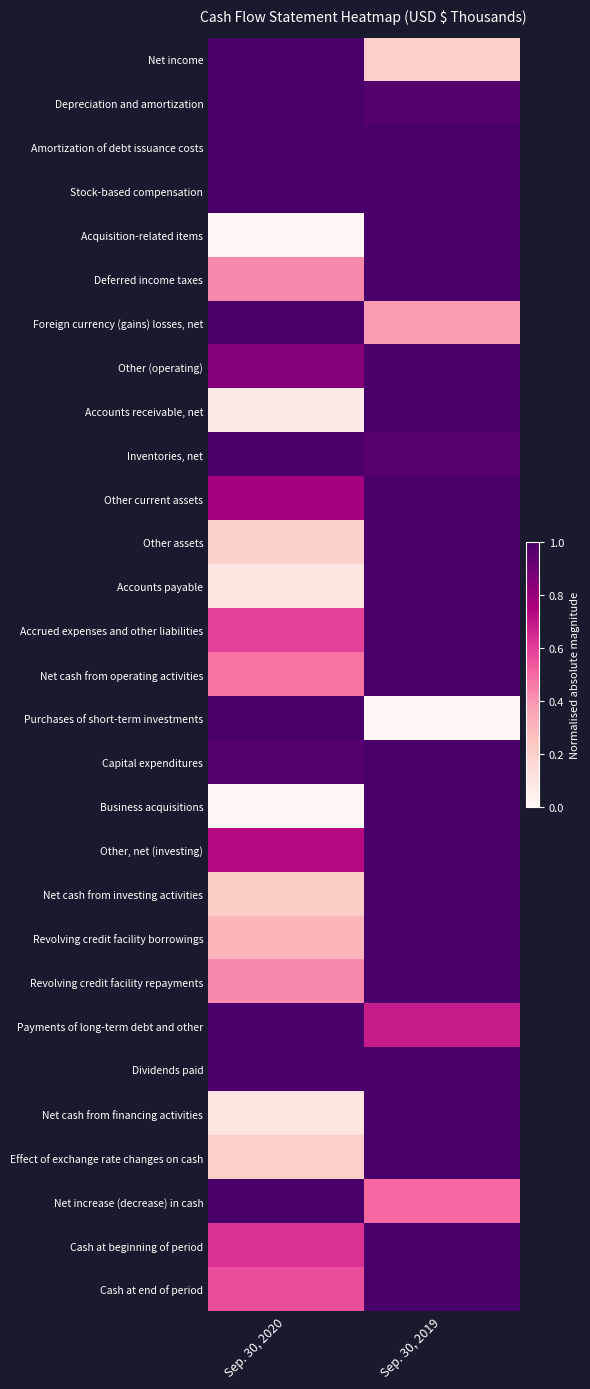

Which has a higher value, Sep. 30, 2019 or Sep. 30, 2020?

Sep. 30, 2020